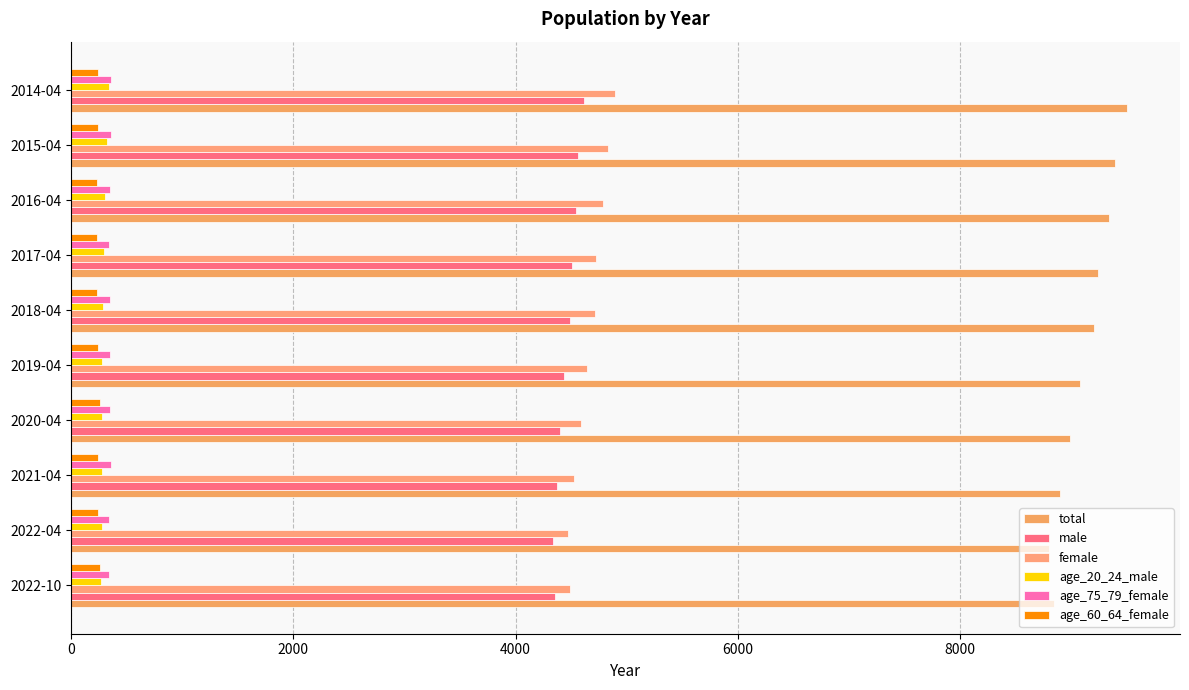

How many values in the age_75_79_female series are below 355?

5